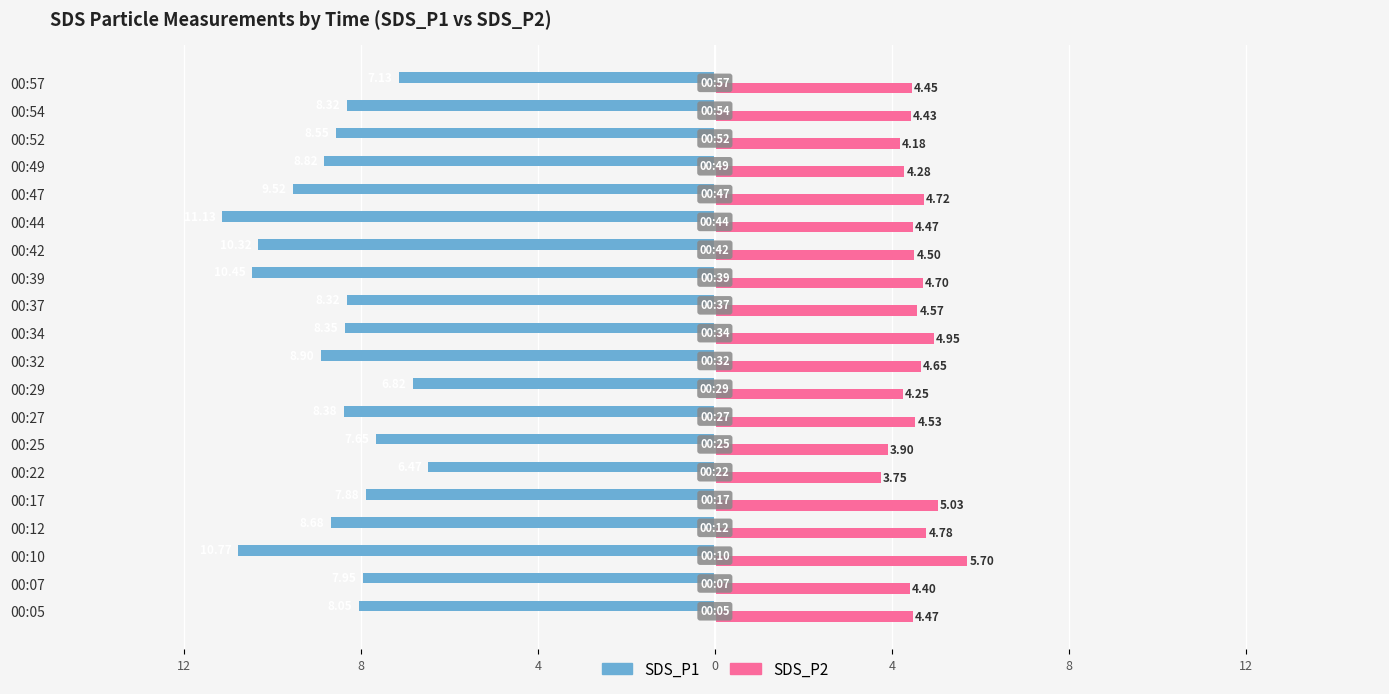

What are all the series names shown in the legend?

SDS_P1, SDS_P2